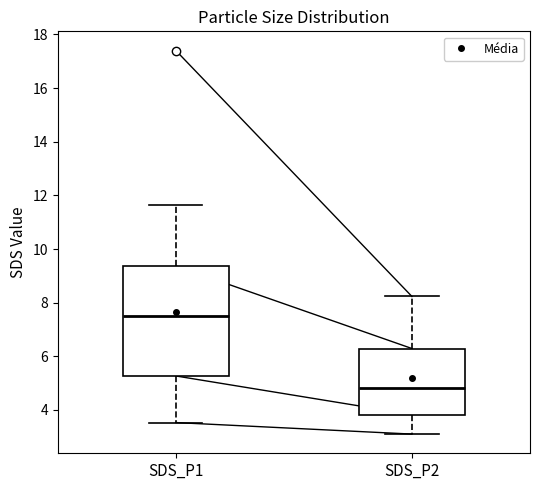

Which box's median line is the lowest?

SDS_P2